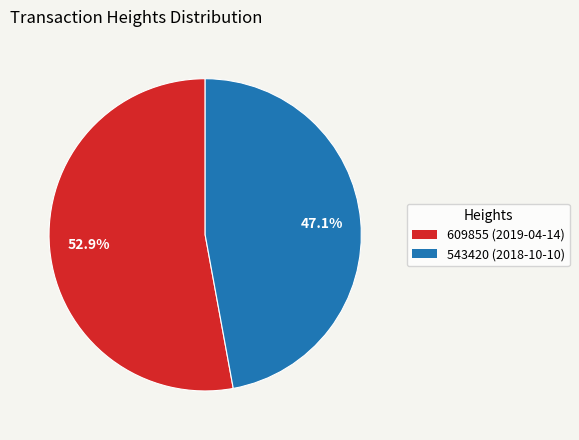

What is the total percentage of 609855 and 543420?

100.0%